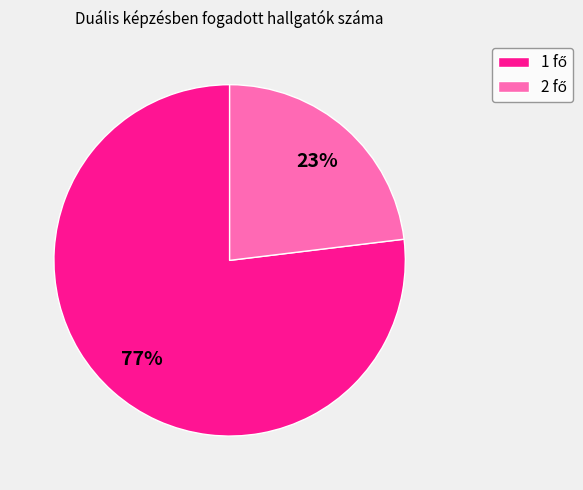

Is there a majority slice in this chart?

Yes